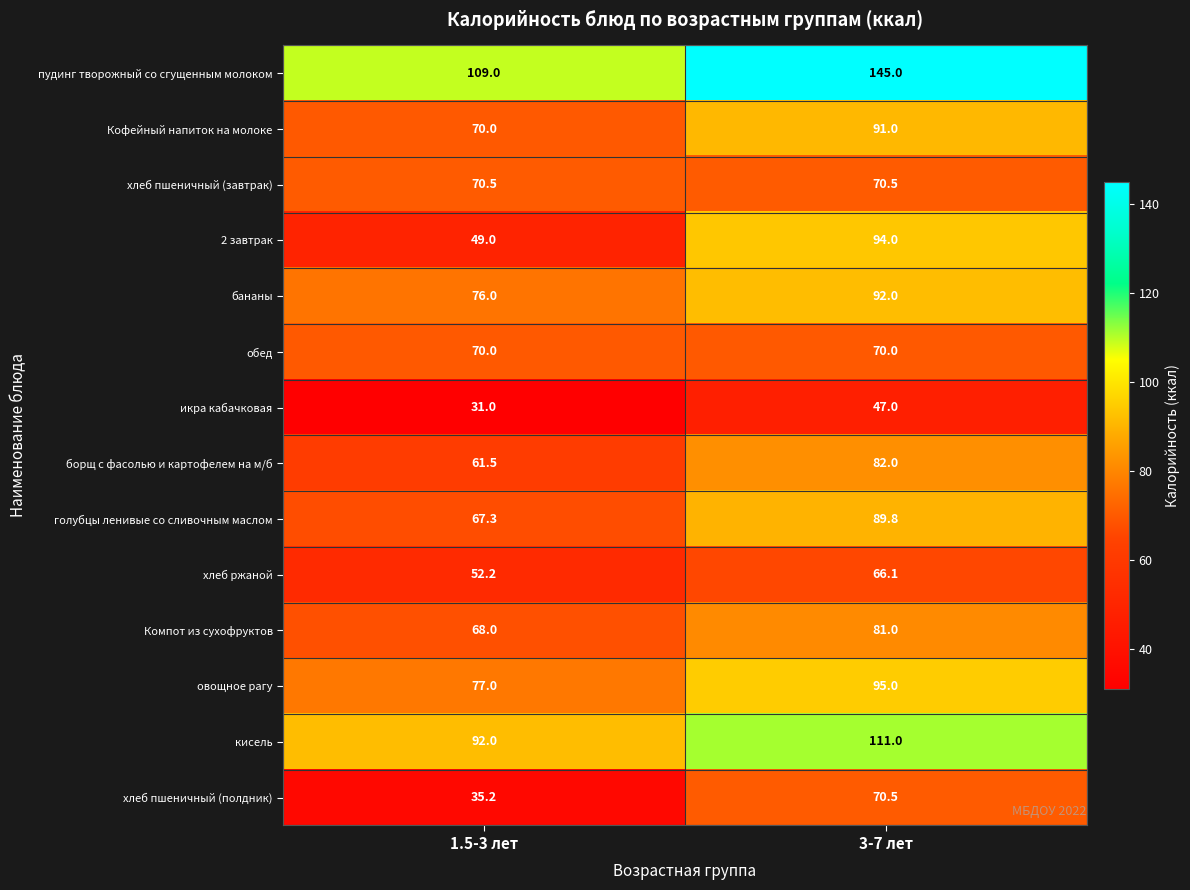

What is the difference between the овощное рагу values at 3-7 лет and 1.5-3 лет?

18.0